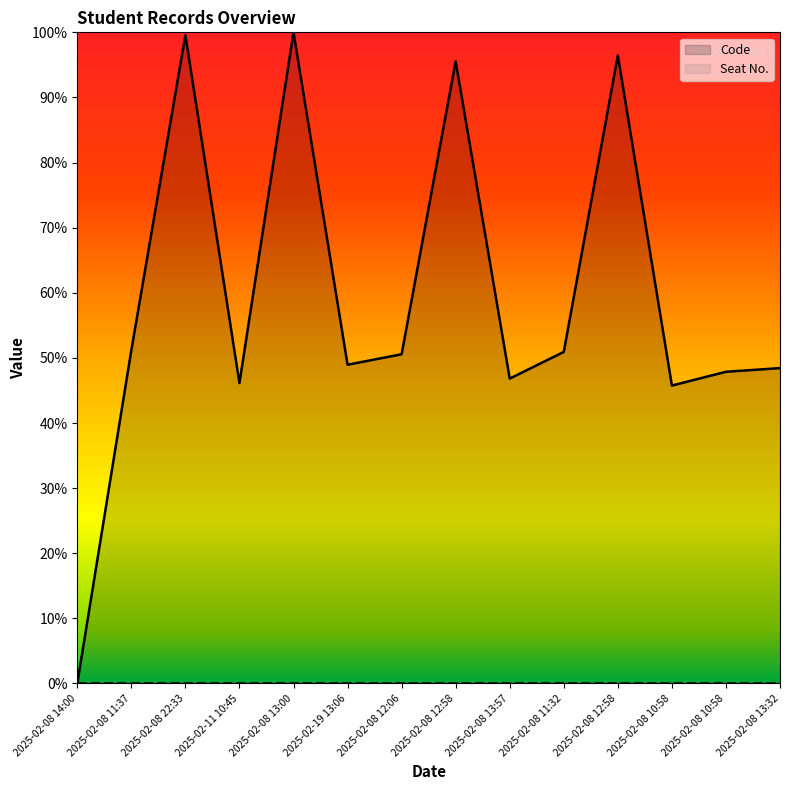

At which category does the chart reach its peak across all series?

2025-02-08 13:00